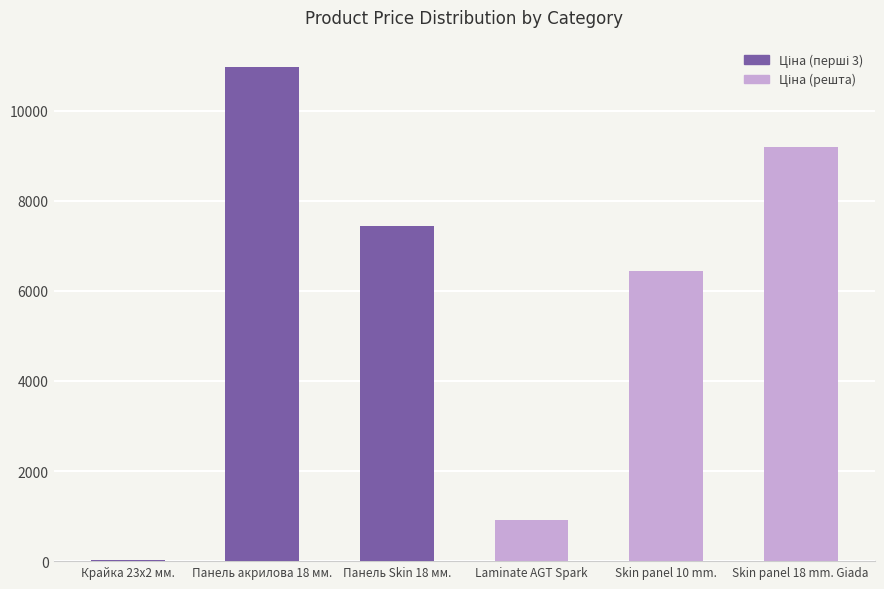

What is the maximum value shown in the chart?

10964.4